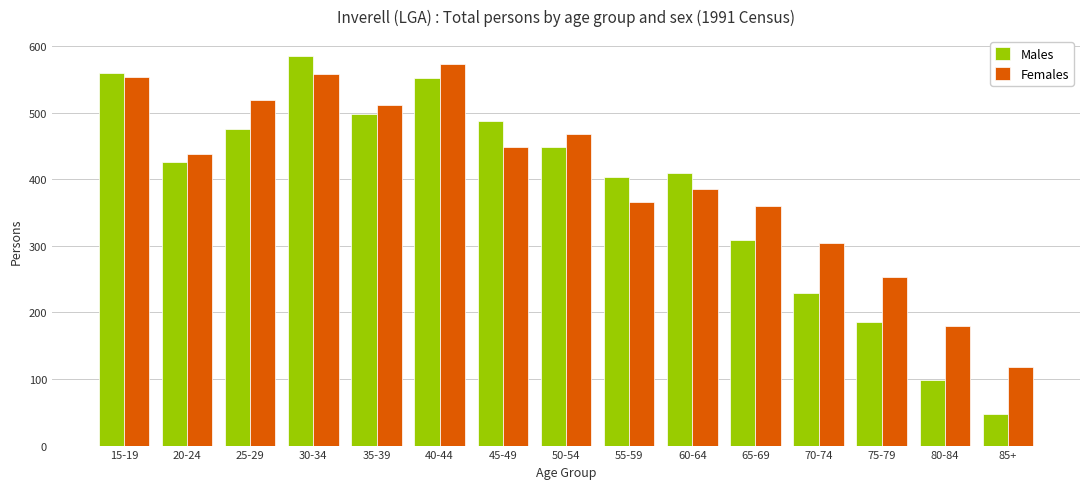

Reading left to right, extract all data points from this chart.

Males: 560	426	475	586	499	552	487	449	403	409	309	229	186	99	47
Females: 554	438	519	558	512	574	448	468	366	385	360	305	254	179	118